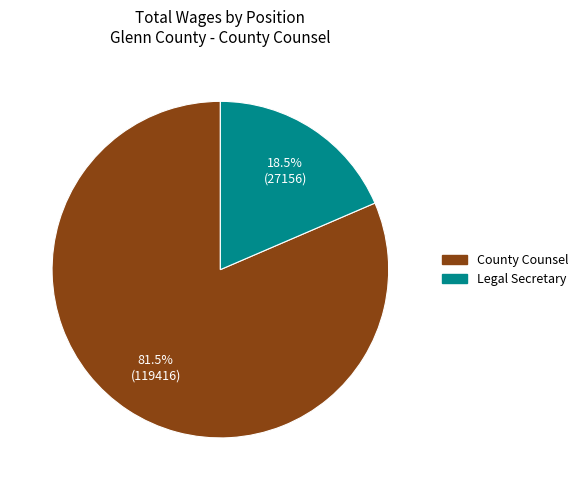

Rank the categories by value from lowest to highest.

Legal Secretary, County Counsel